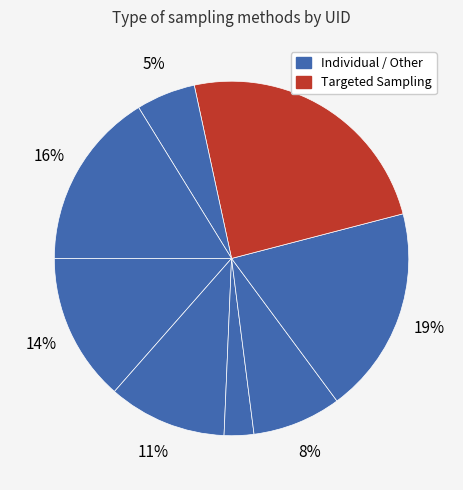

Count the number of slices in the pie.

8